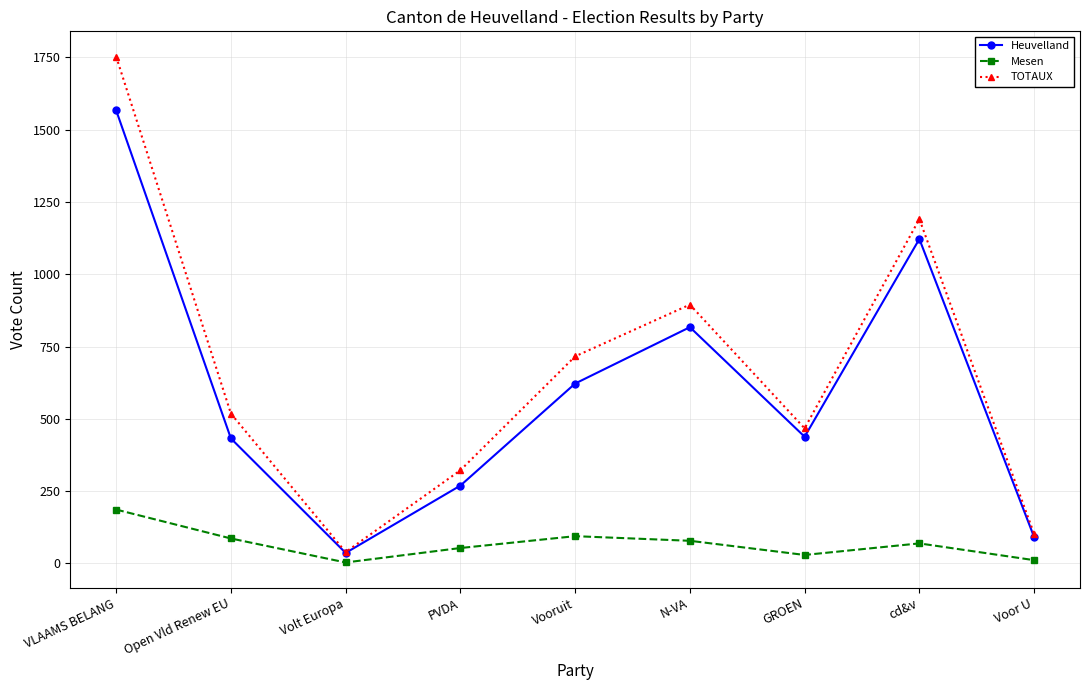

Is the value of Mesen at Voor U greater than the value of TOTAUX at GROEN?

No